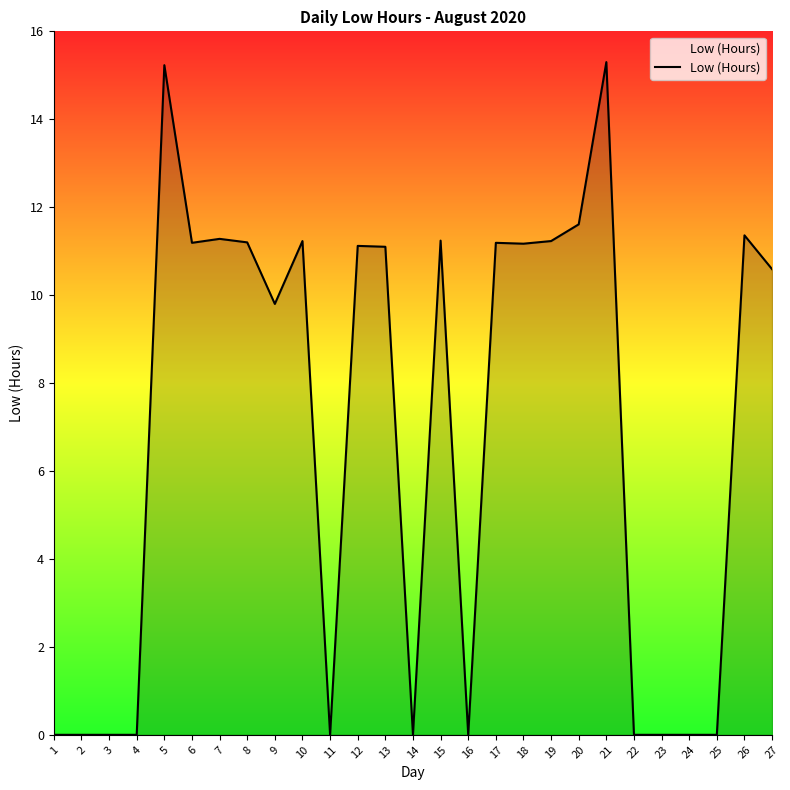

At which label is the value closest to 7?

9